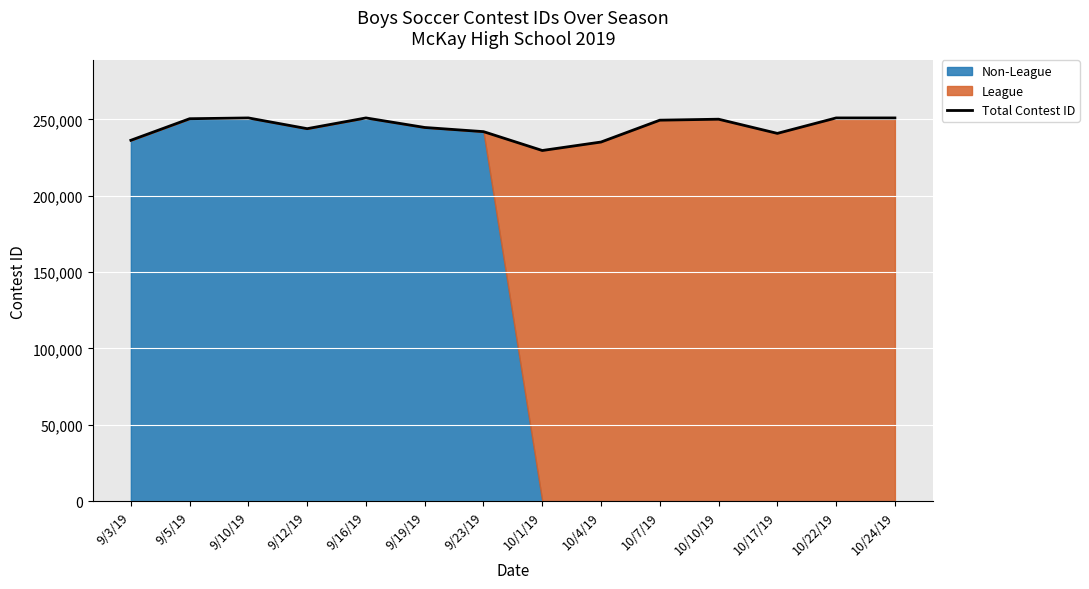

At which category does the chart reach its peak across all series?

10/24/19